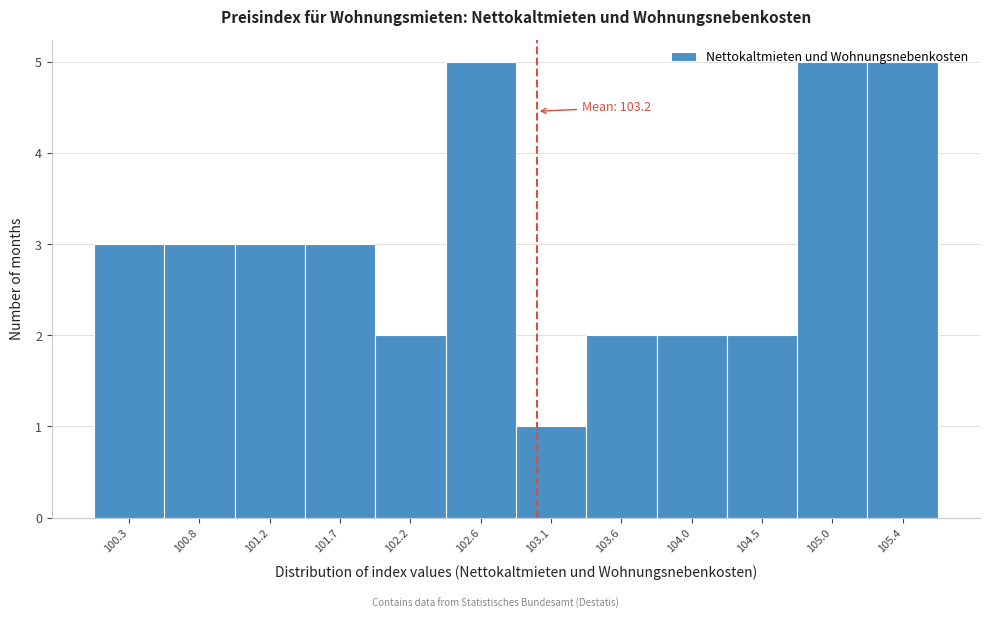

What position from the left is 100.3?

1